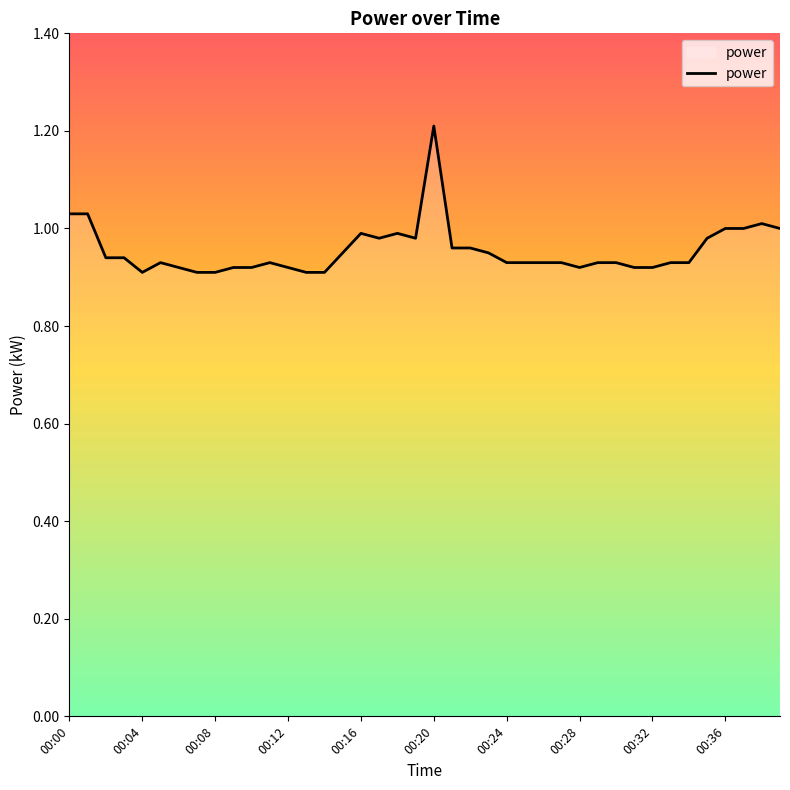

What is the maximum value shown in the chart?

1.2